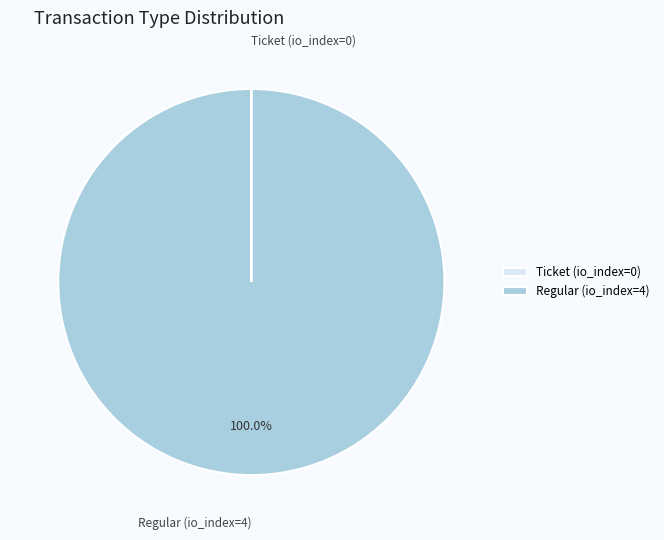

What is the largest slice in the pie chart?

Regular (io_index=4)